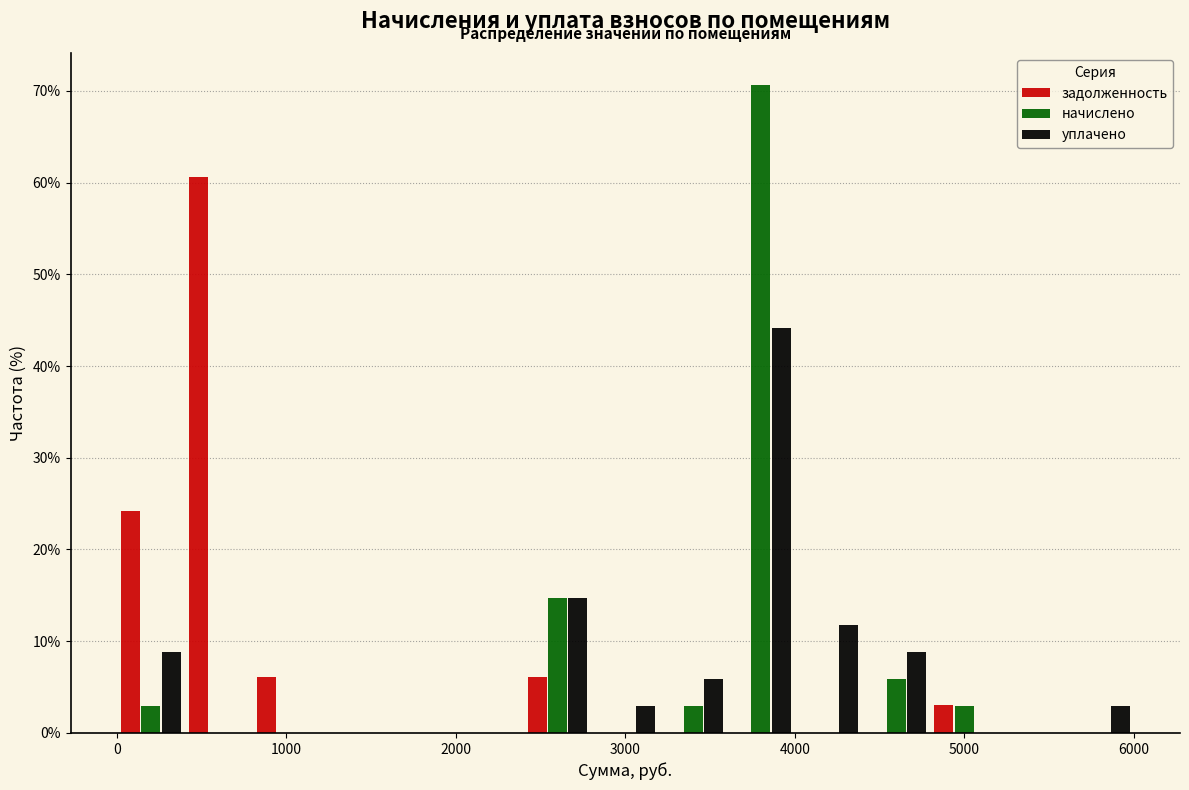

What is the height of the задолженность bar covering 4800 to 5200 on the x-axis? The values are not printed on the chart, so give them approximately, as read against the axis.

3